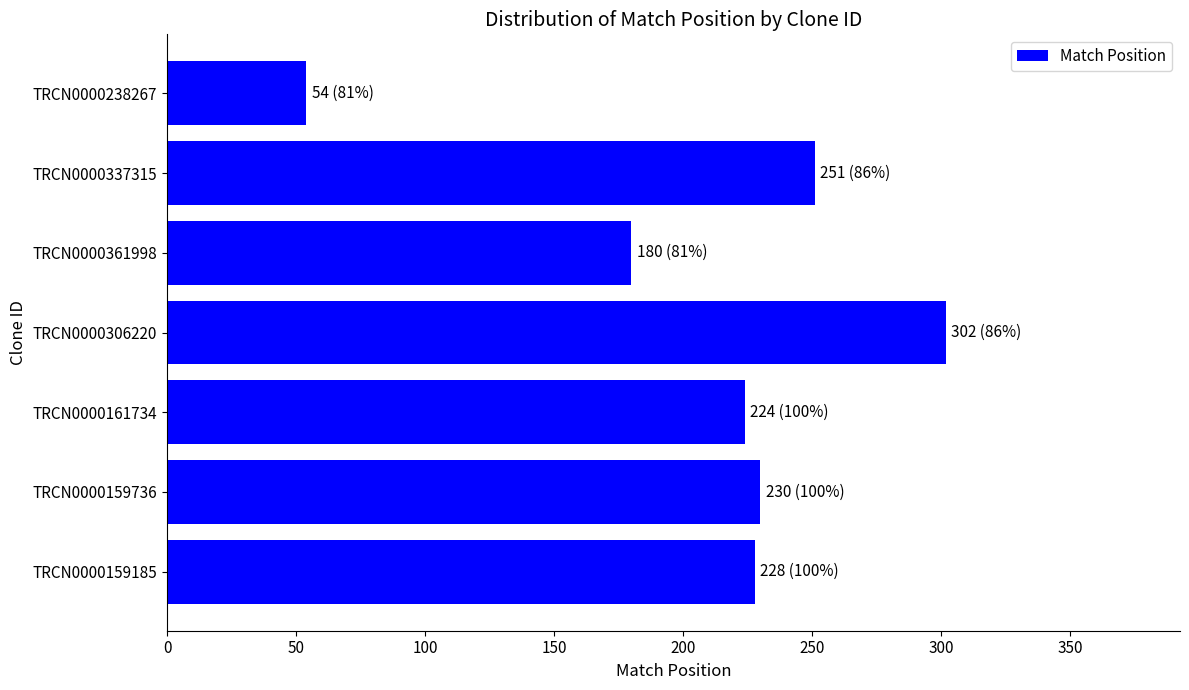

Is it true that the value at TRCN0000159736 is 318?

False